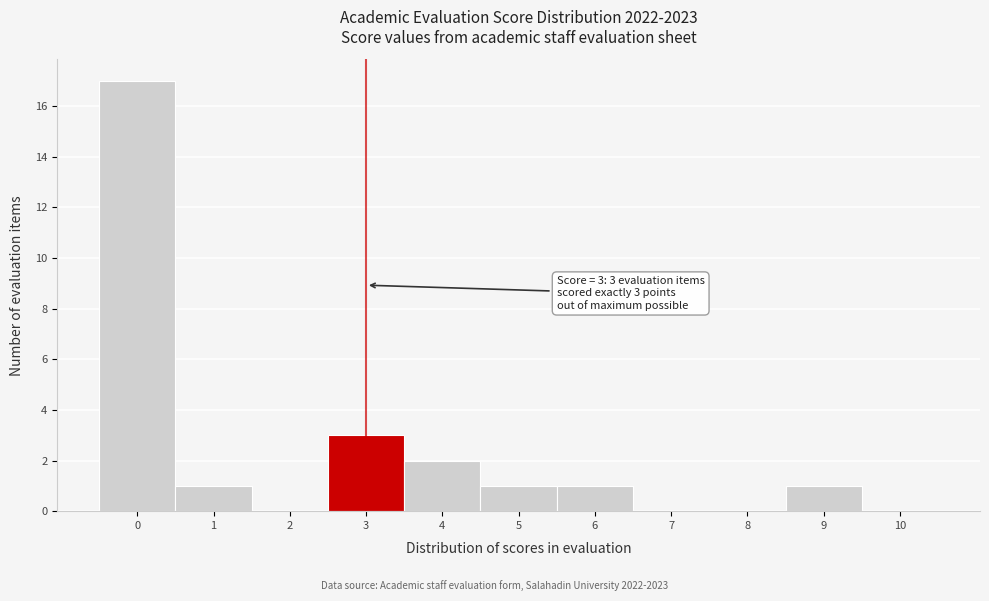

Over which range of the x-axis is the bar tallest?

-0.5 to 0.5